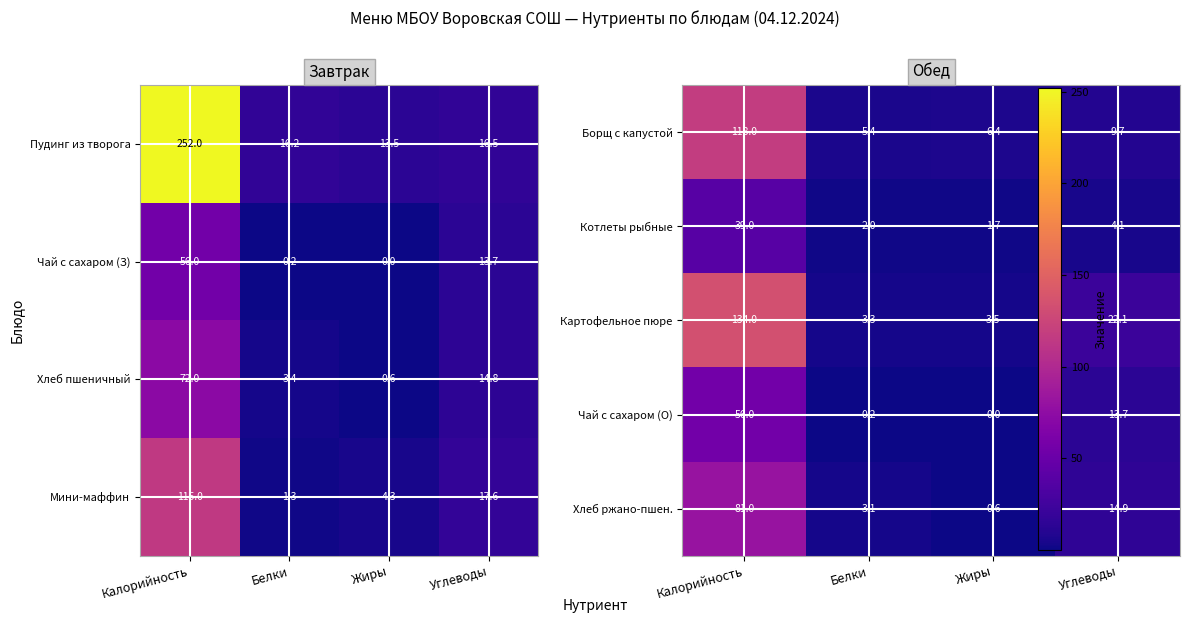

The value of Хлеб пшеничный at Калорийность is 117.0. True or false?

False